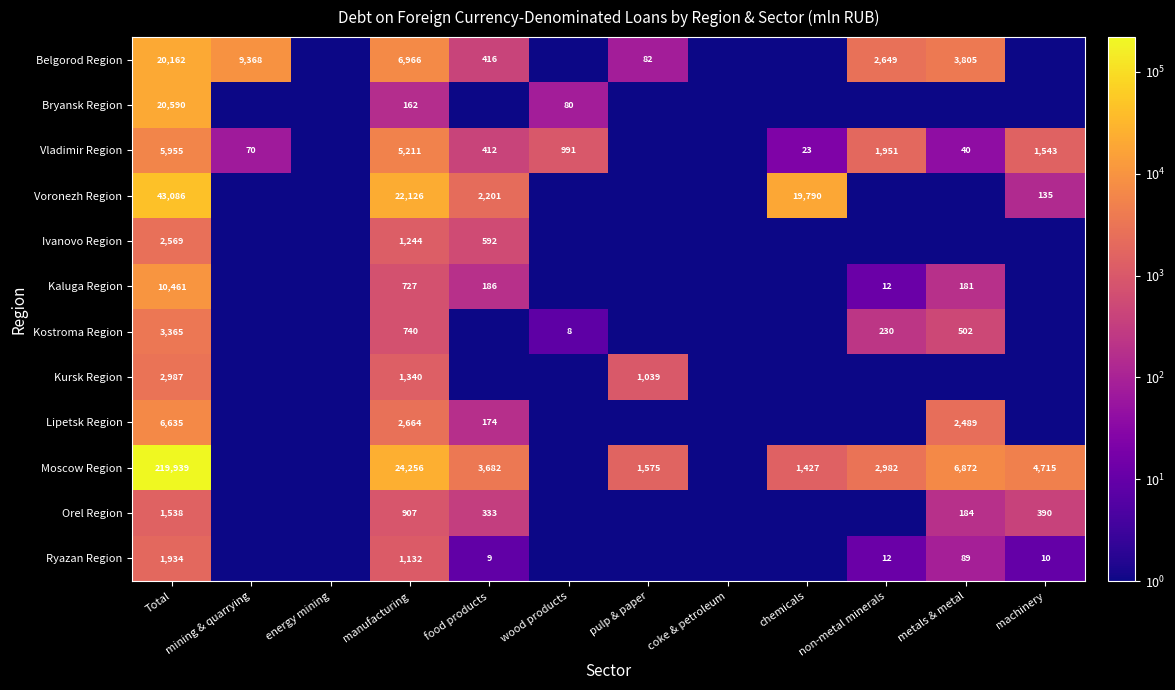

The value of Vladimir Region at mining & quarrying is 39.5. True or false?

False